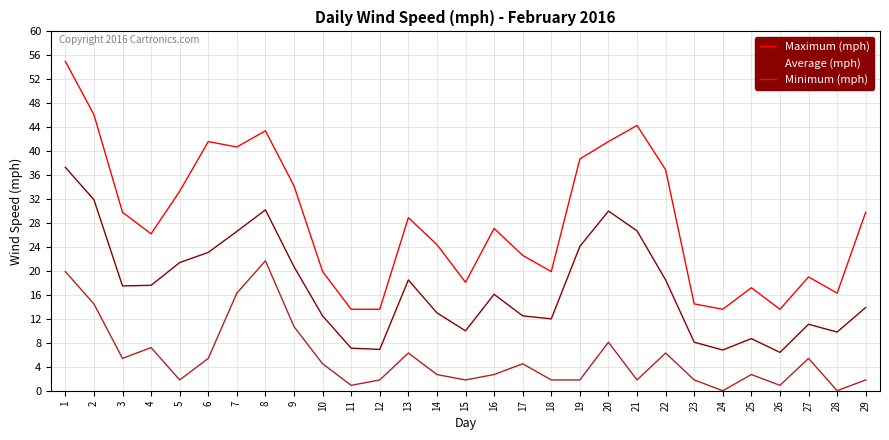

At which label does Average (mph) reach its peak?

1